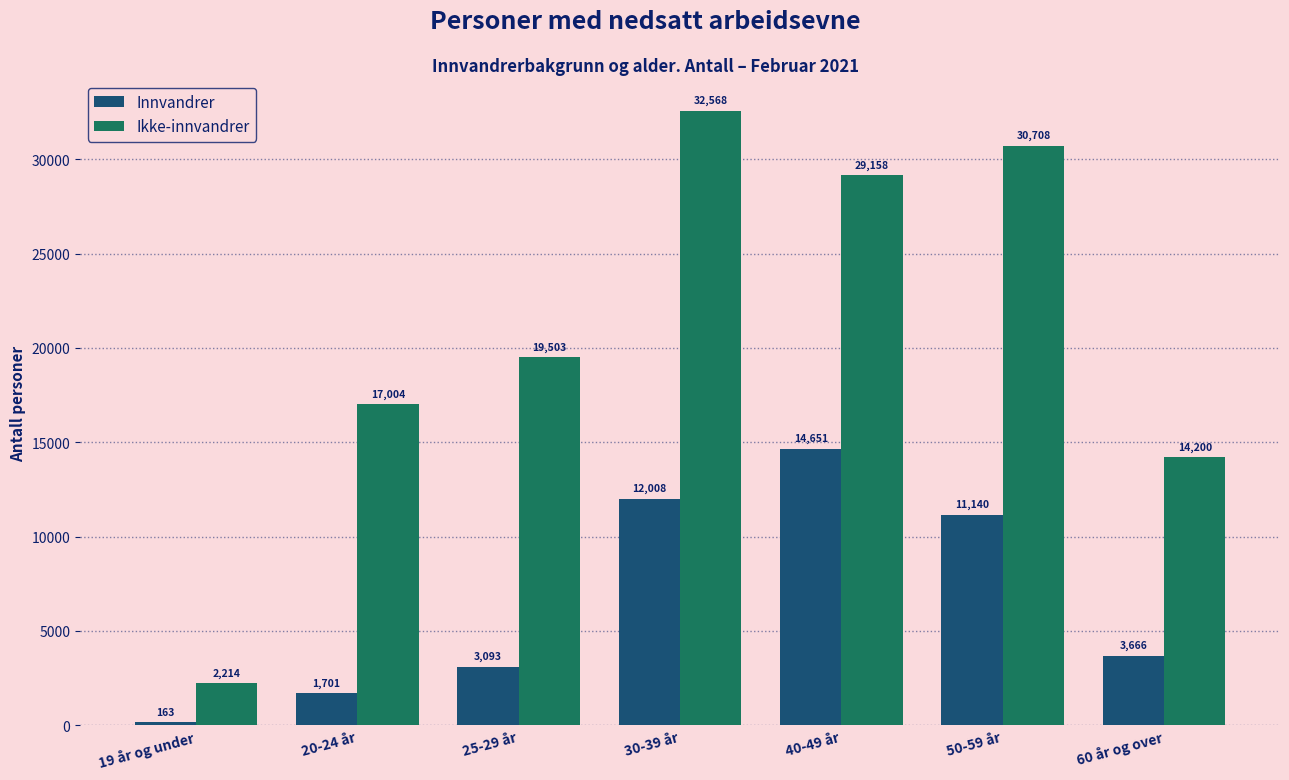

What position from the right is 19 år og under?

7